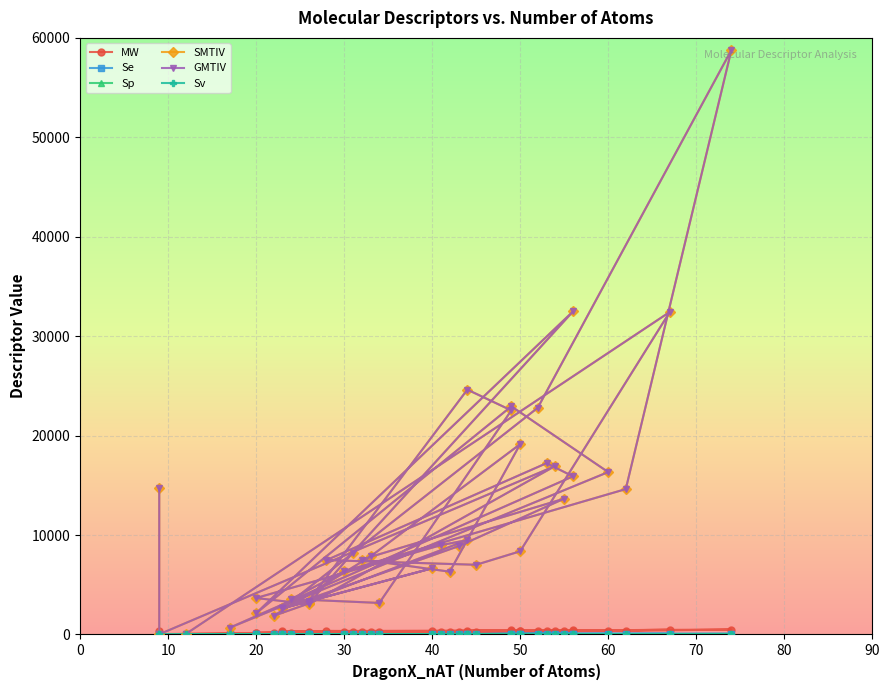

What is the maximum value for SMTIV?

58781.0